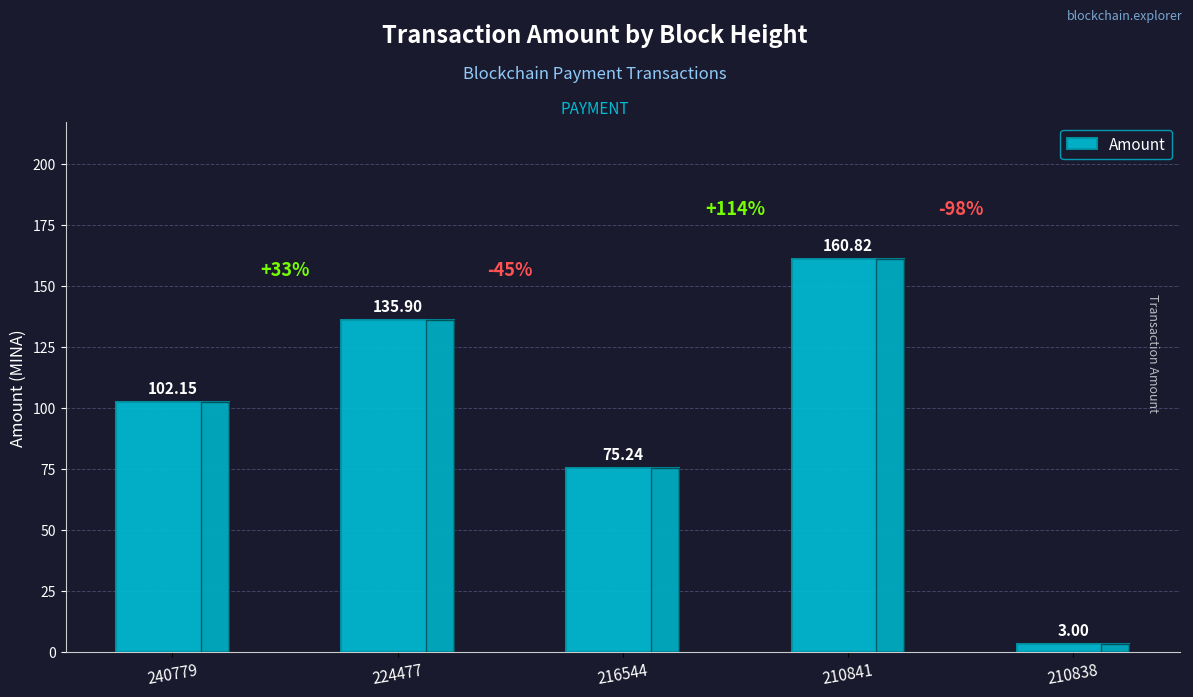

Rank the categories by value from lowest to highest.

210838, 216544, 240779, 224477, 210841